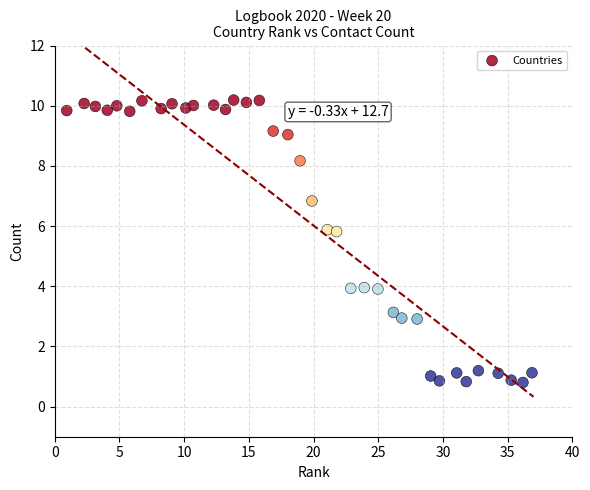

What is the range of X values (max minus min)?

36.0